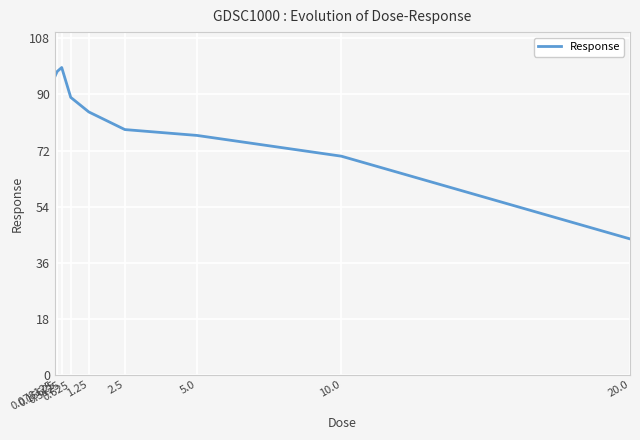

How many values are below 84?

4